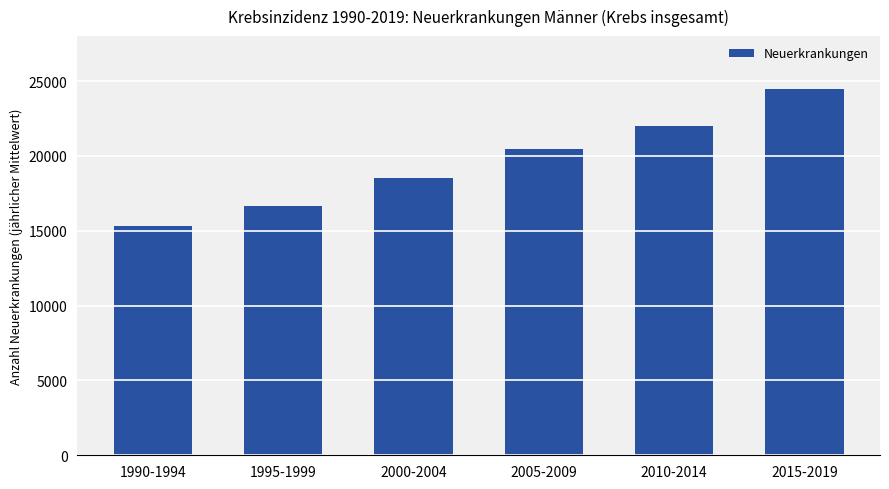

Count the number of values greater than 20484.

3